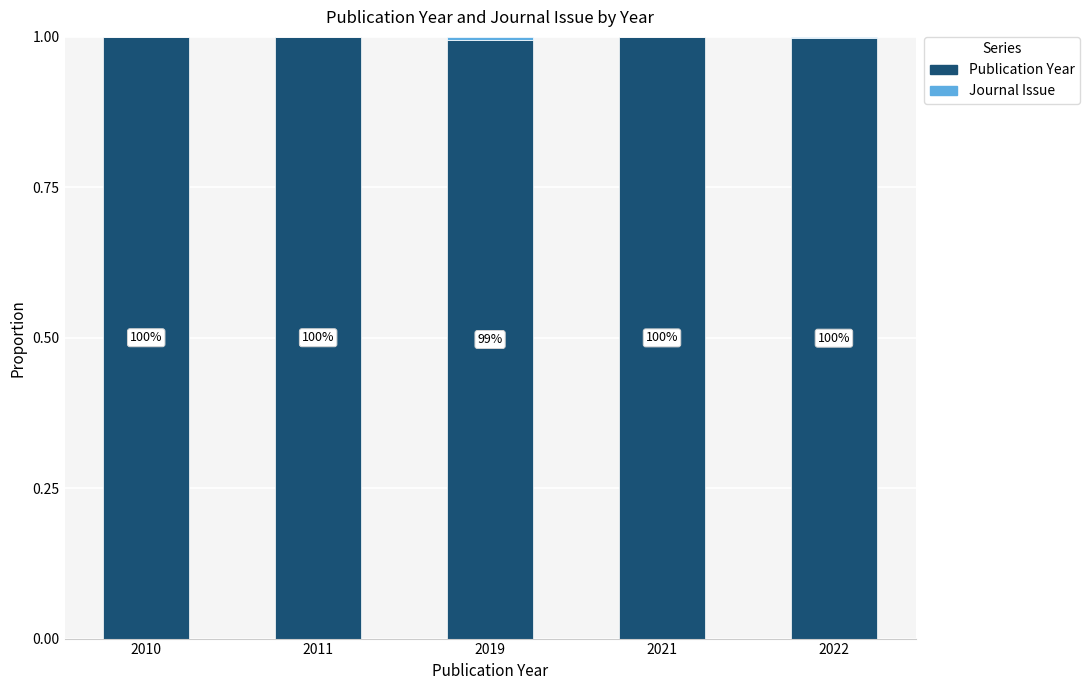

Are the bars horizontal?

No